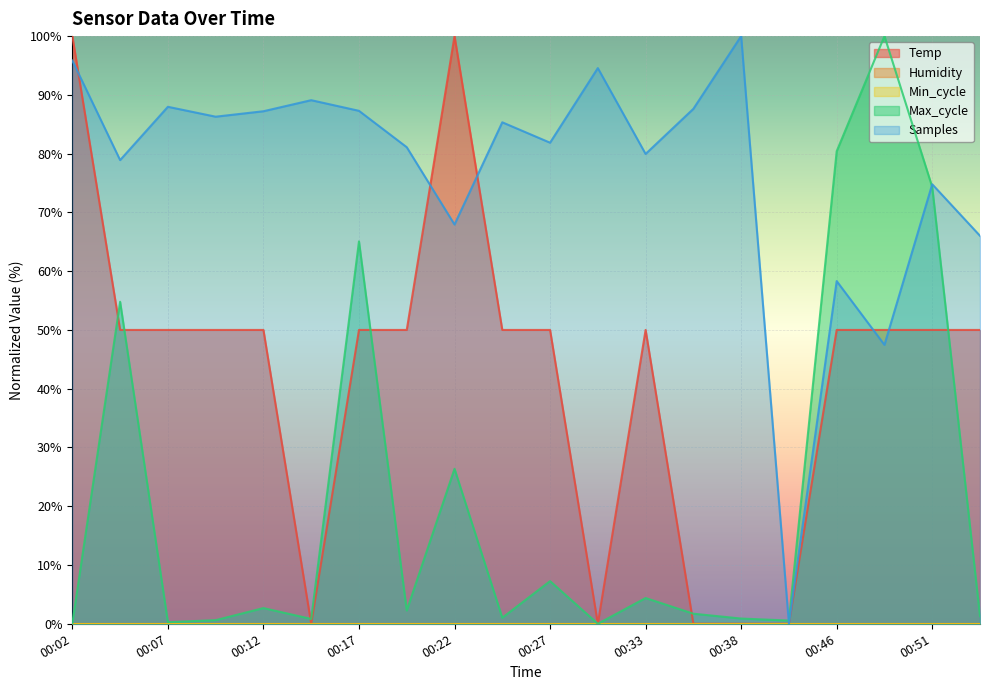

How many times do Samples and Max_cycle cross each other?

2